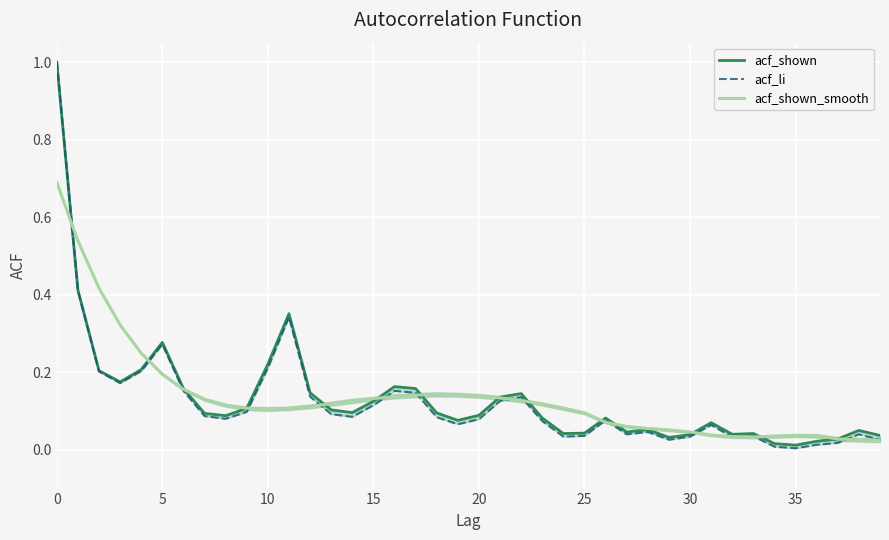

Reading left to right, extract all data points from this chart.

acf_shown: 1.0	0.4	0.2	0.2	0.2	0.3	0.2	0.1	0.1	0.1	0.2	0.4	0.1	0.1	0.1	0.1	0.2	0.2	0.1	0.1	0.1	0.1	0.1	0.1	0.0	0.0	0.1	0.0	0.1	0.0	0.0	0.1	0.0	0.0	0.0	0.0	0.0	0.0	0.1	0.0
acf_li: 1.0	0.4	0.2	0.2	0.2	0.3	0.2	0.1	0.1	0.1	0.2	0.3	0.1	0.1	0.1	0.1	0.2	0.1	0.1	0.1	0.1	0.1	0.1	0.1	0.0	0.0	0.1	0.0	0.0	0.0	0.0	0.1	0.0	0.0	0.0	0.0	0.0	0.0	0.0	0.0
acf_shown_smooth: 0.7	0.5	0.4	0.3	0.2	0.2	0.2	0.1	0.1	0.1	0.1	0.1	0.1	0.1	0.1	0.1	0.1	0.1	0.1	0.1	0.1	0.1	0.1	0.1	0.1	0.1	0.1	0.1	0.1	0.1	0.0	0.0	0.0	0.0	0.0	0.0	0.0	0.0	0.0	0.0